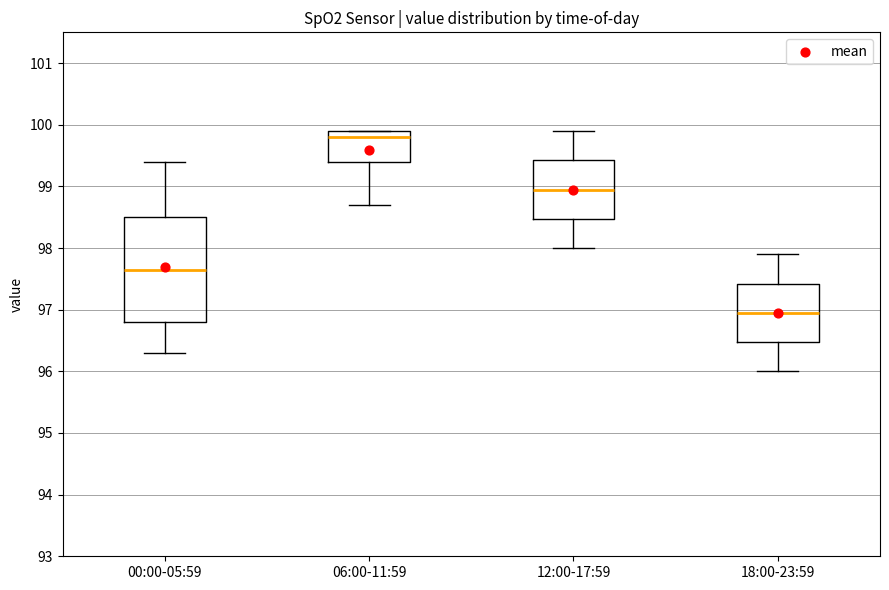

Comparing the boxes themselves (not the whiskers), which one is the tallest?

00:00-05:59